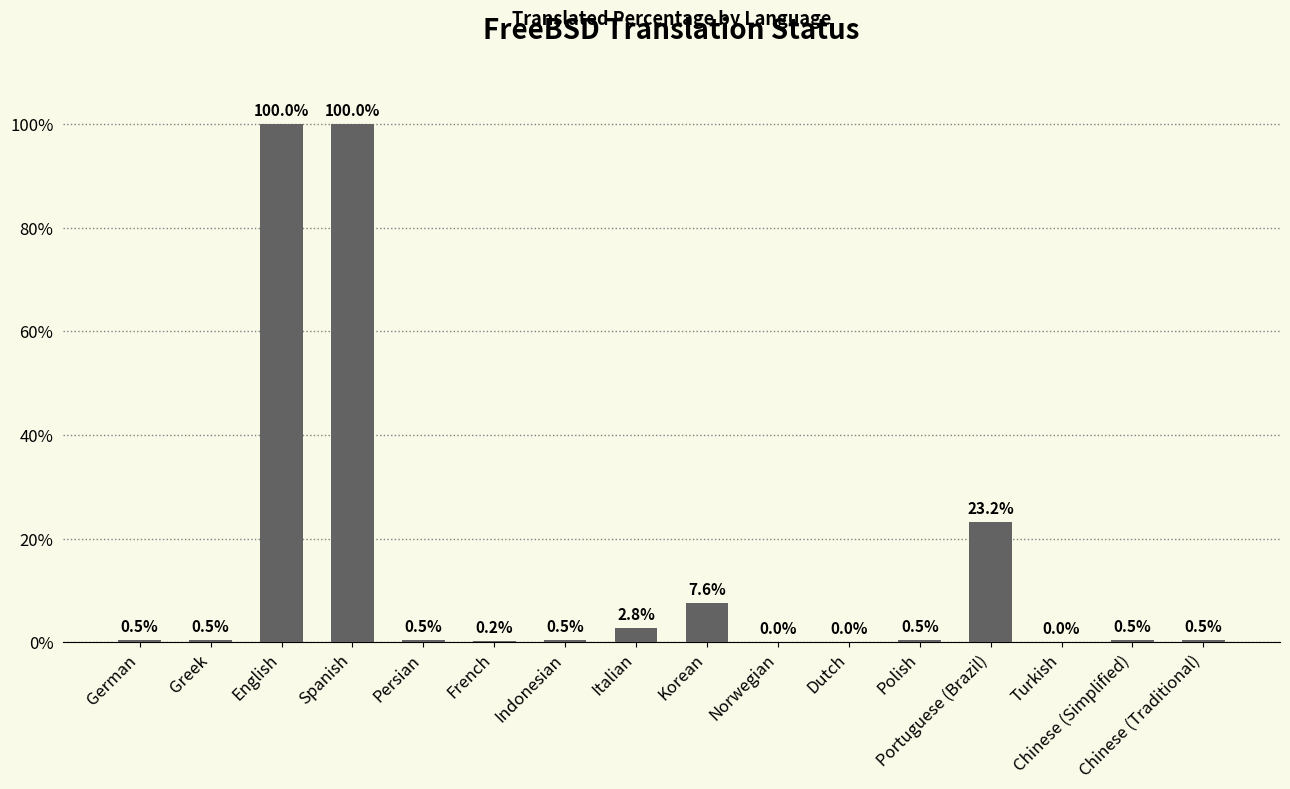

Reading left to right, what are all the values shown in this chart?

German=0.5	Greek=0.5	English=100.0	Spanish=100.0	Persian=0.5	French=0.2	Indonesian=0.5	Italian=2.8	Korean=7.6	Norwegian=0.0	Dutch=0.0	Polish=0.5	Portuguese (Brazil)=23.2	Turkish=0.0	Chinese (Simplified)=0.5	Chinese (Traditional)=0.5